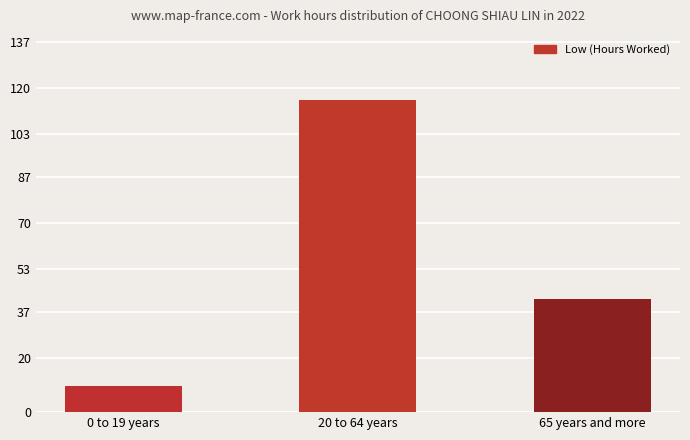

At which category does the chart reach its peak across all series?

20 to 64 years